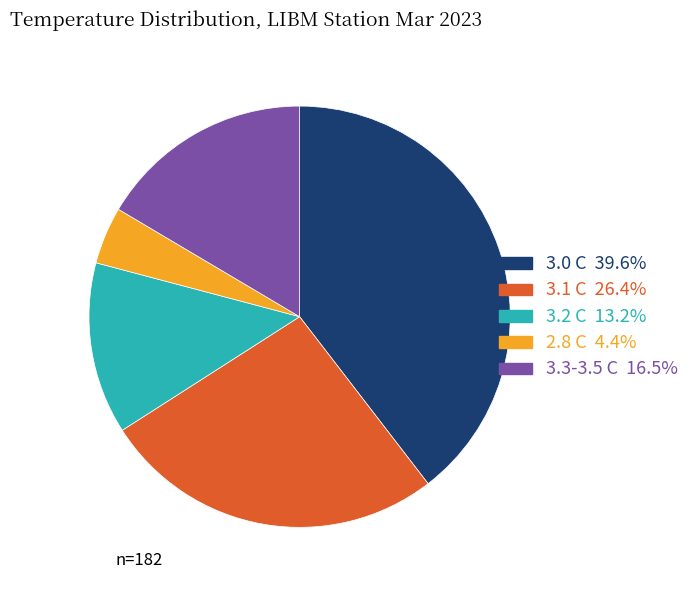

Is there a majority slice in this chart?

No